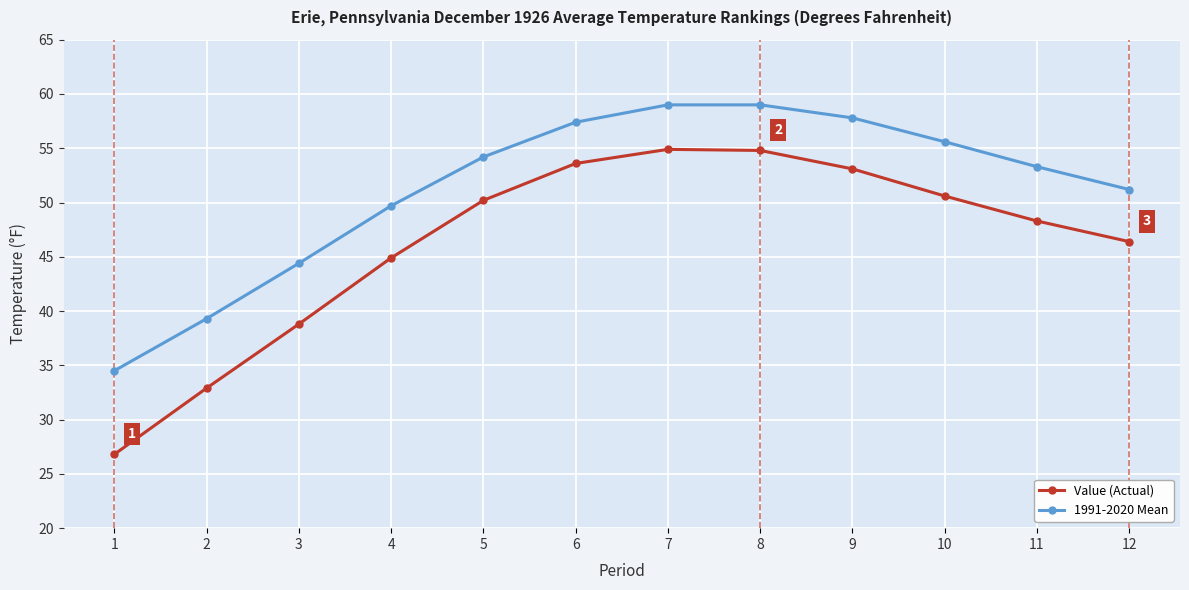

What is the total value across all series at 5?

104.4